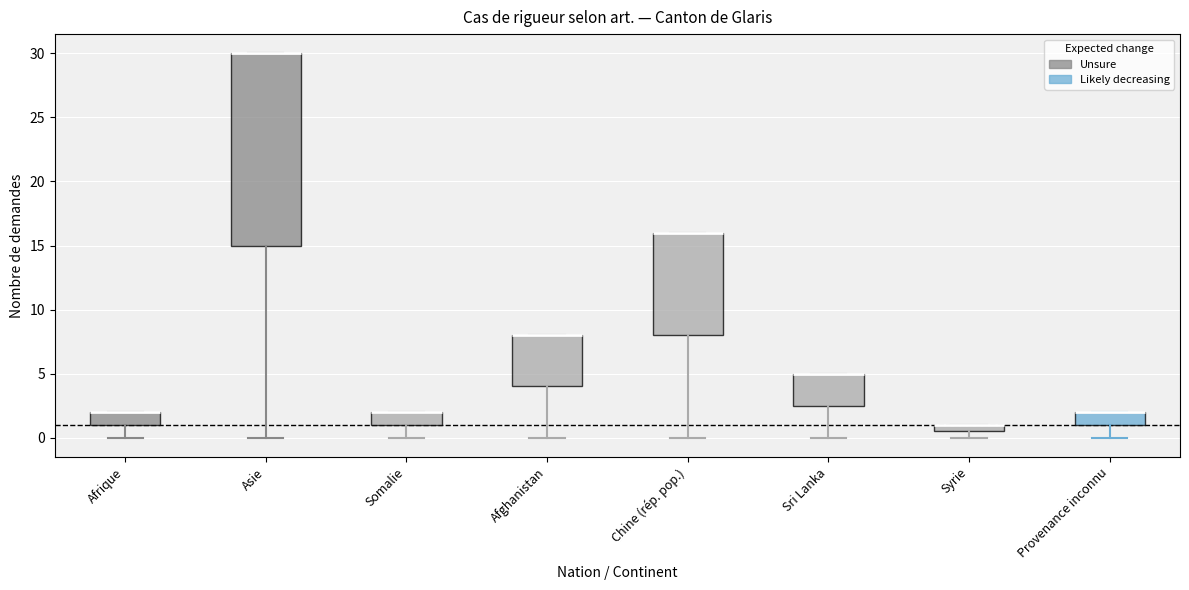

Where is the upper edge of the box for Syrie on the y-axis? The values are not printed on the chart, so give them approximately, as read against the axis.

1.0